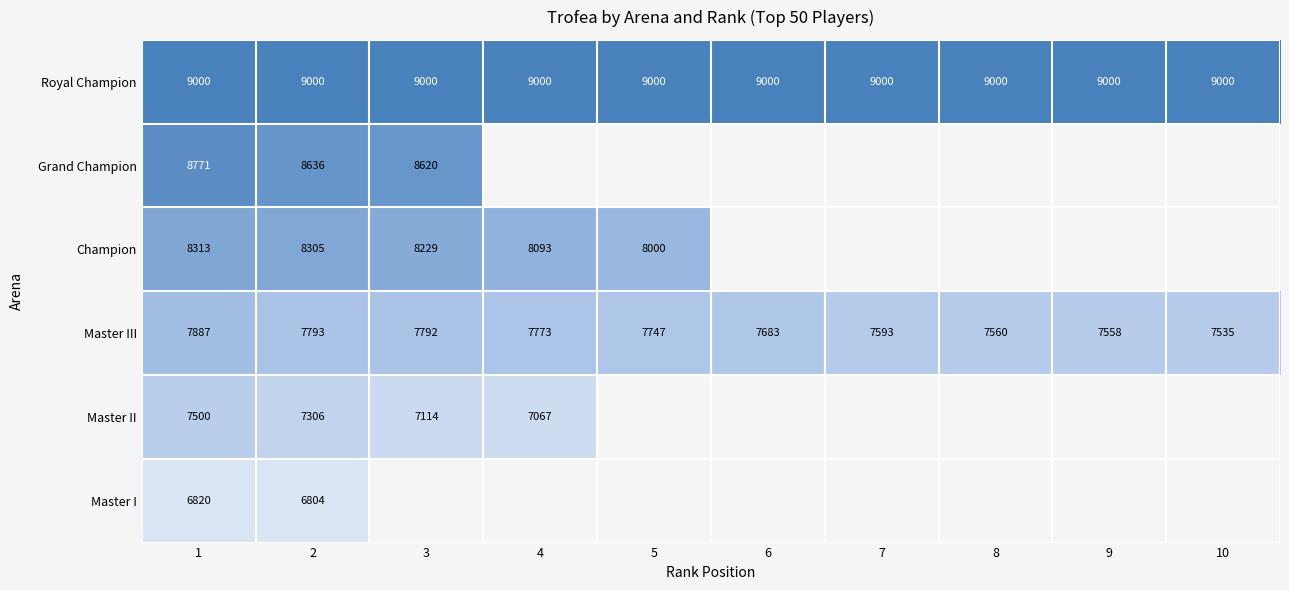

At how many categories does at least one series exceed 7358?

10